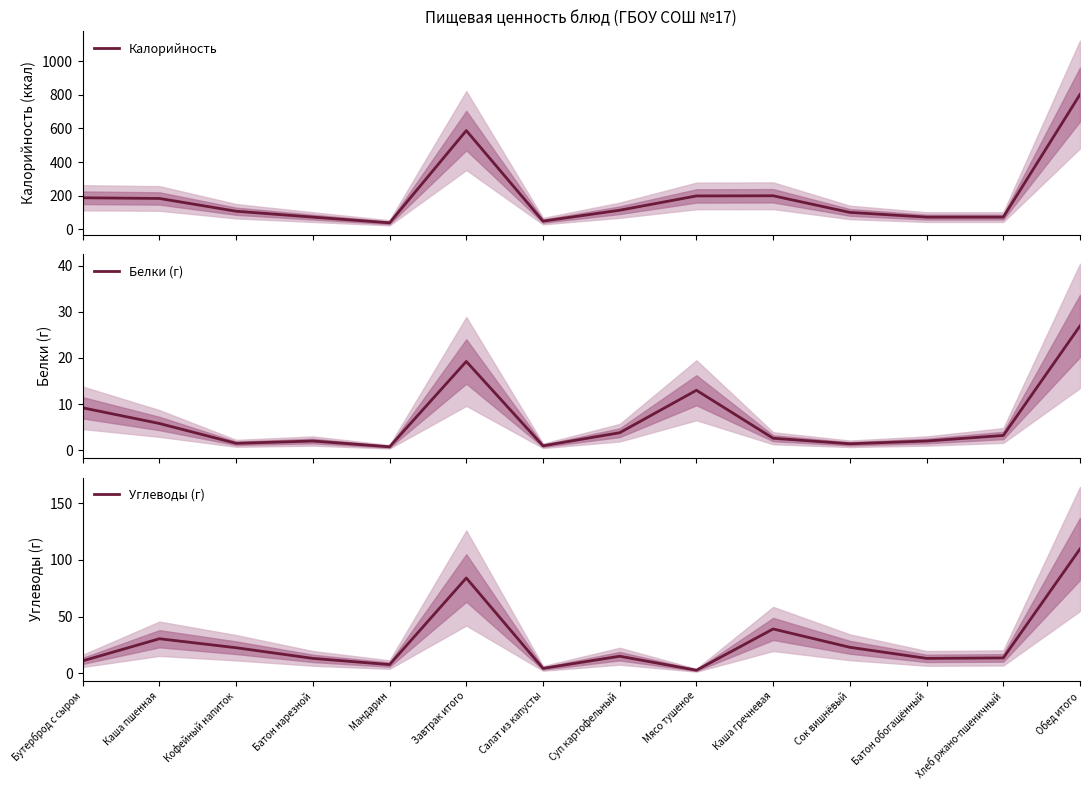

What position from the left is Бутерброд с сыром?

1